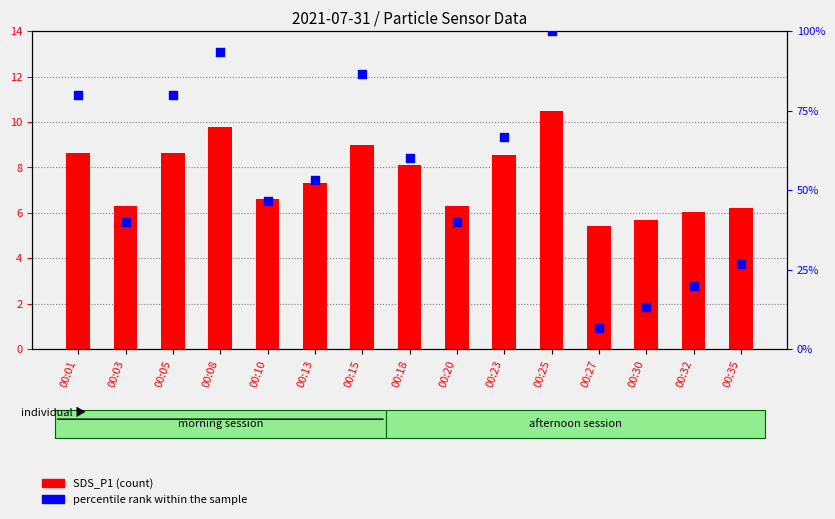

What are all the series names shown in the legend?

SDS_P1 (count), percentile rank within the sample